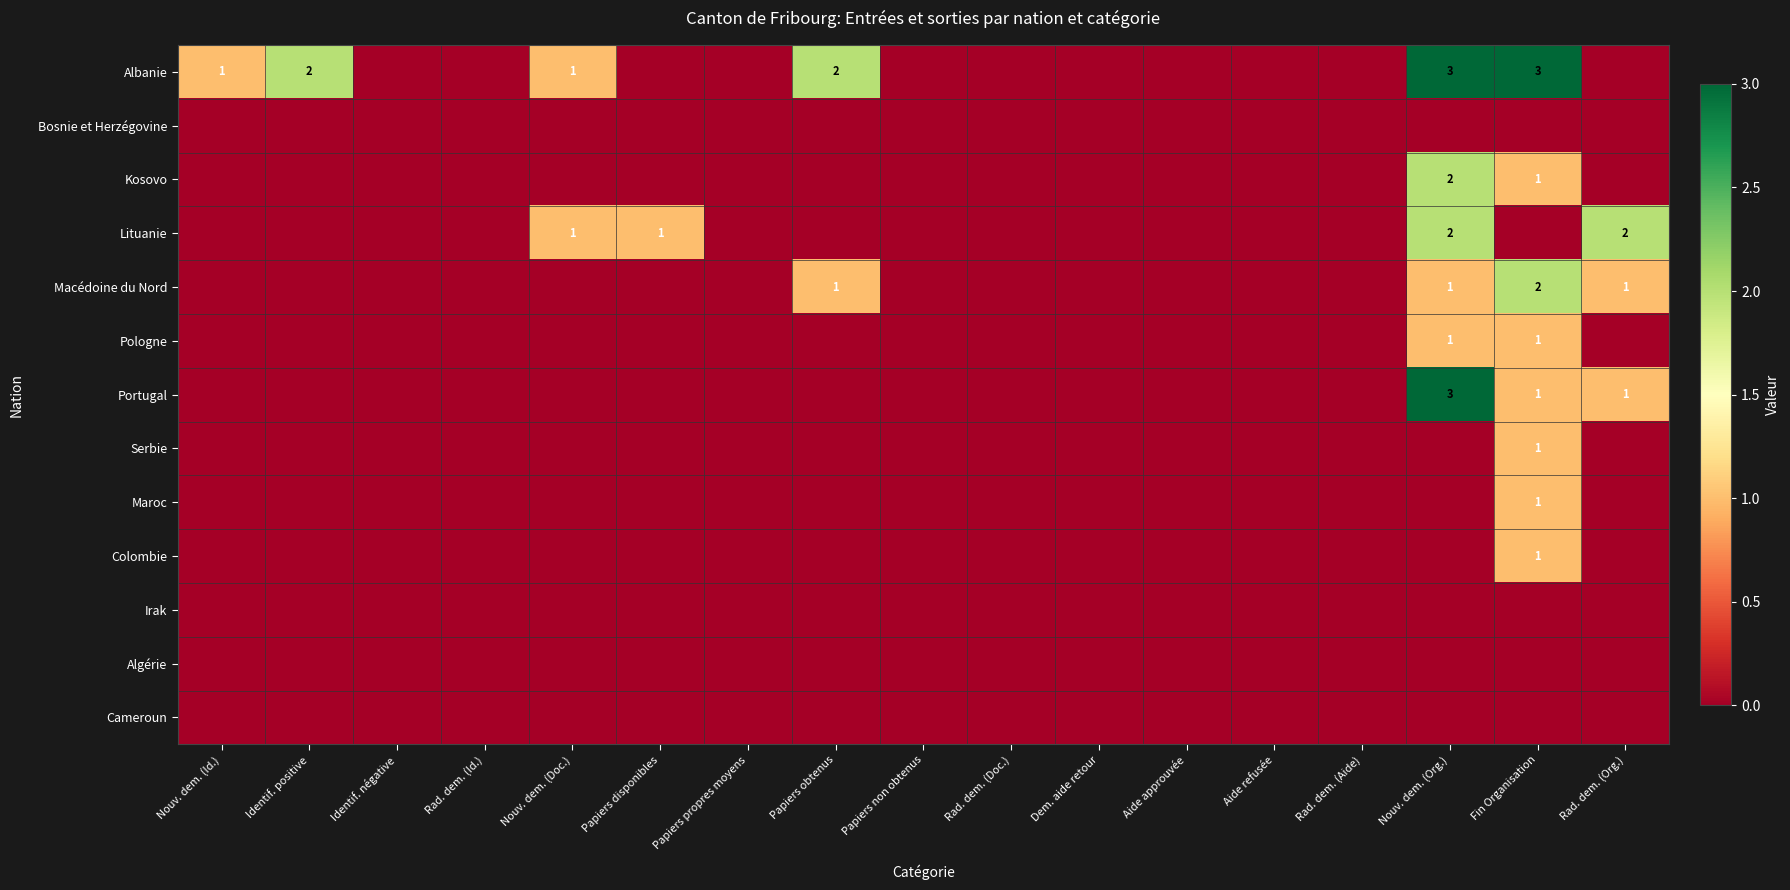

The value of Albanie at Nouv. dem. (Org.) is 3. True or false?

True